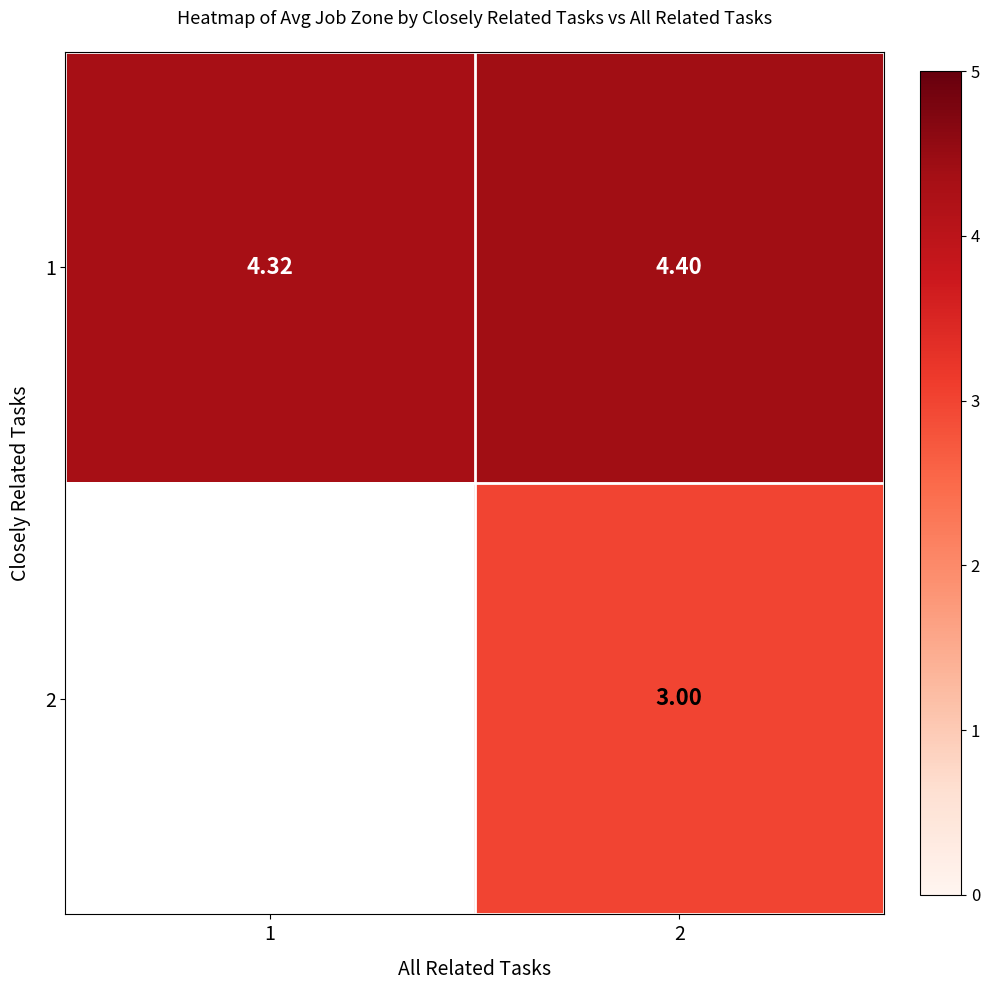

Is the value of 2 at 2 greater than the value of 1 at 1?

No